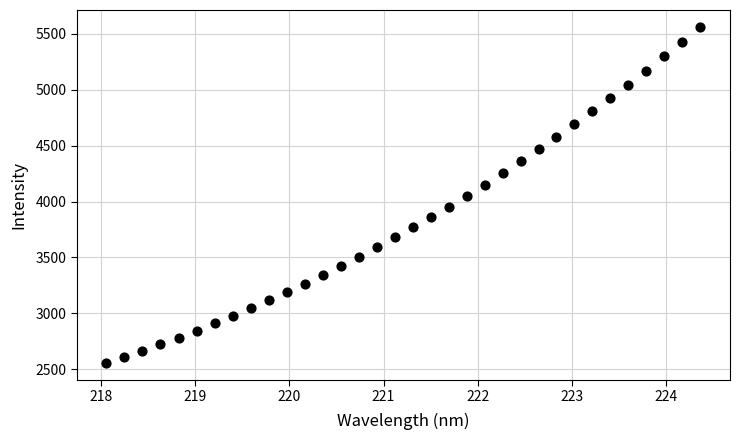

What is the range of Y values (max minus min)?

3005.0